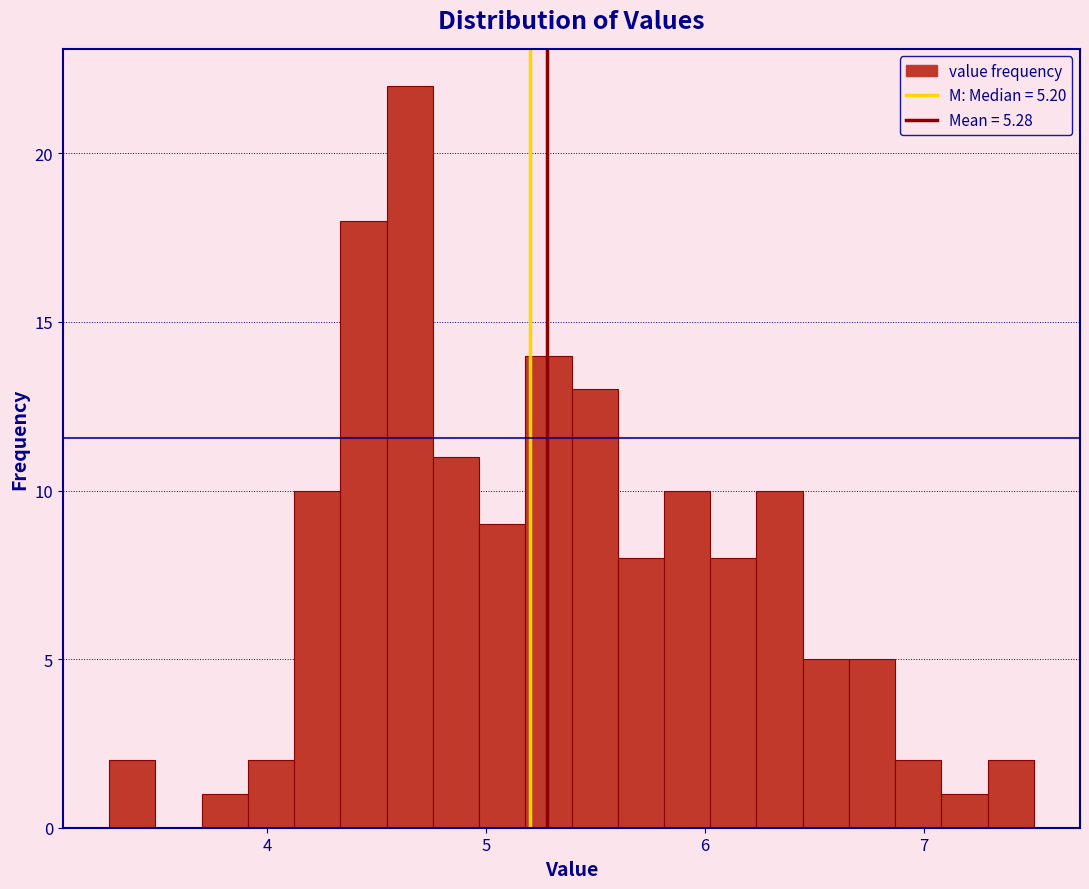

Read against the x-axis, roughly where is the centre of the tallest bar?

4.7